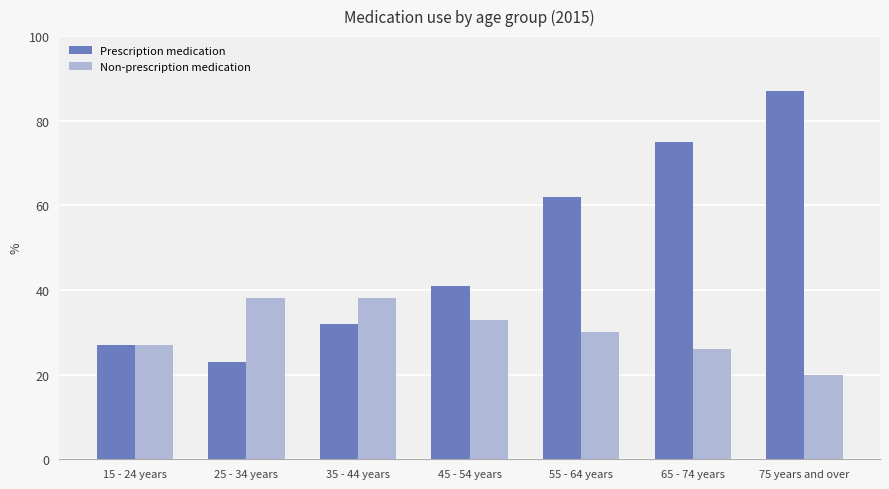

Reading right to left, extract all data points from this chart.

Prescription medication: 75 years and over=87	65 - 74 years=75	55 - 64 years=62	45 - 54 years=41	35 - 44 years=32	25 - 34 years=23	15 - 24 years=27
Non-prescription medication: 75 years and over=20	65 - 74 years=26	55 - 64 years=30	45 - 54 years=33	35 - 44 years=38	25 - 34 years=38	15 - 24 years=27